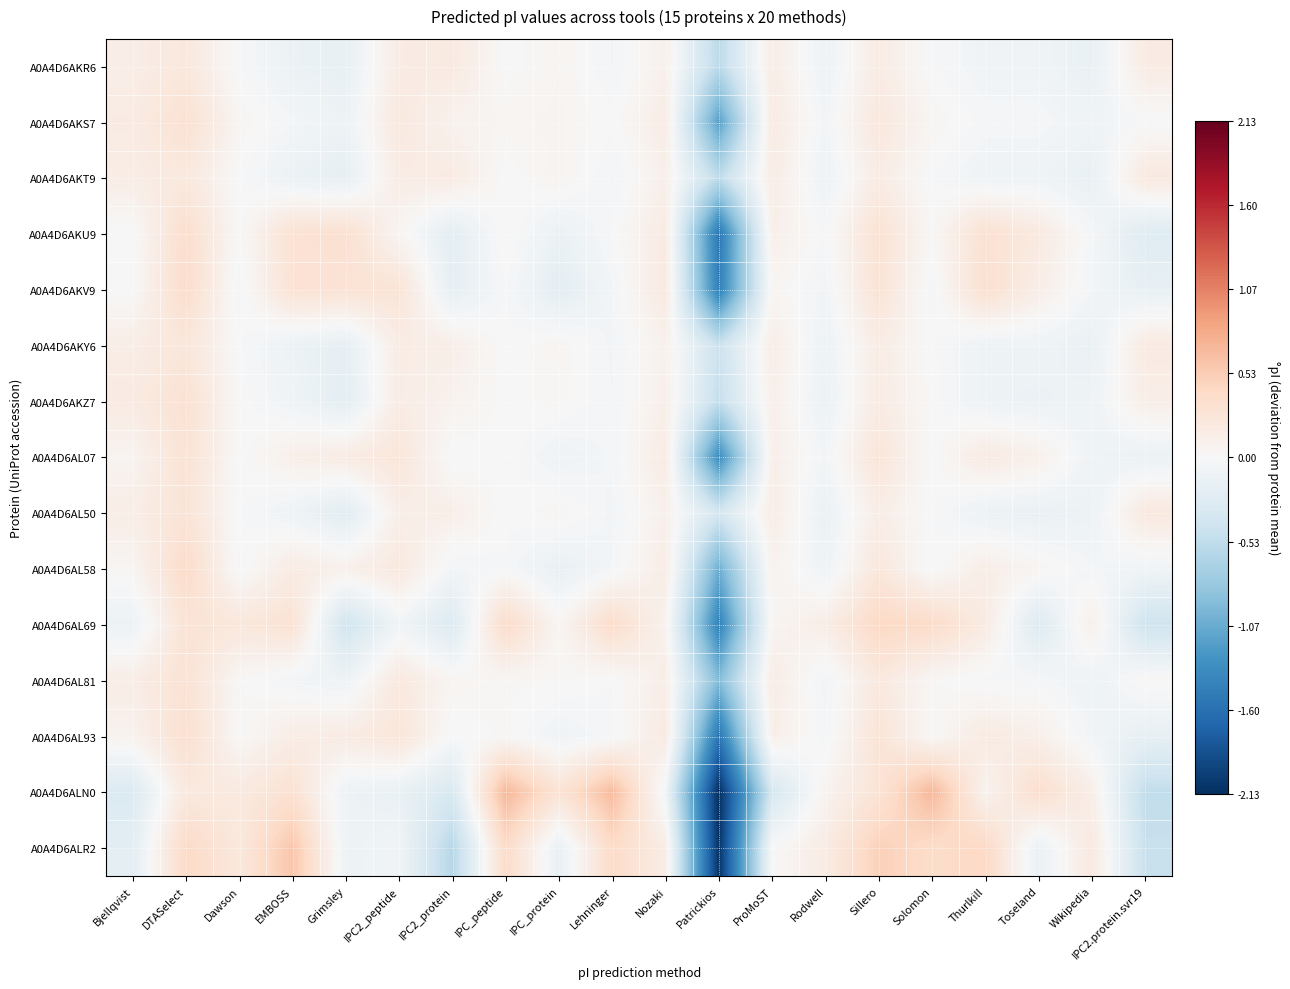

At how many categories does at least one series exceed 0?

19